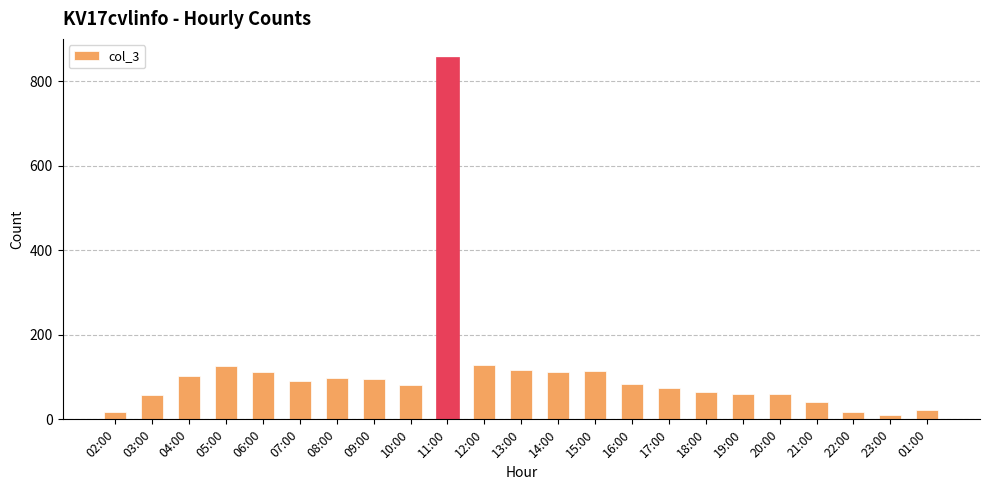

The value at 20:00 is 29. True or false?

False